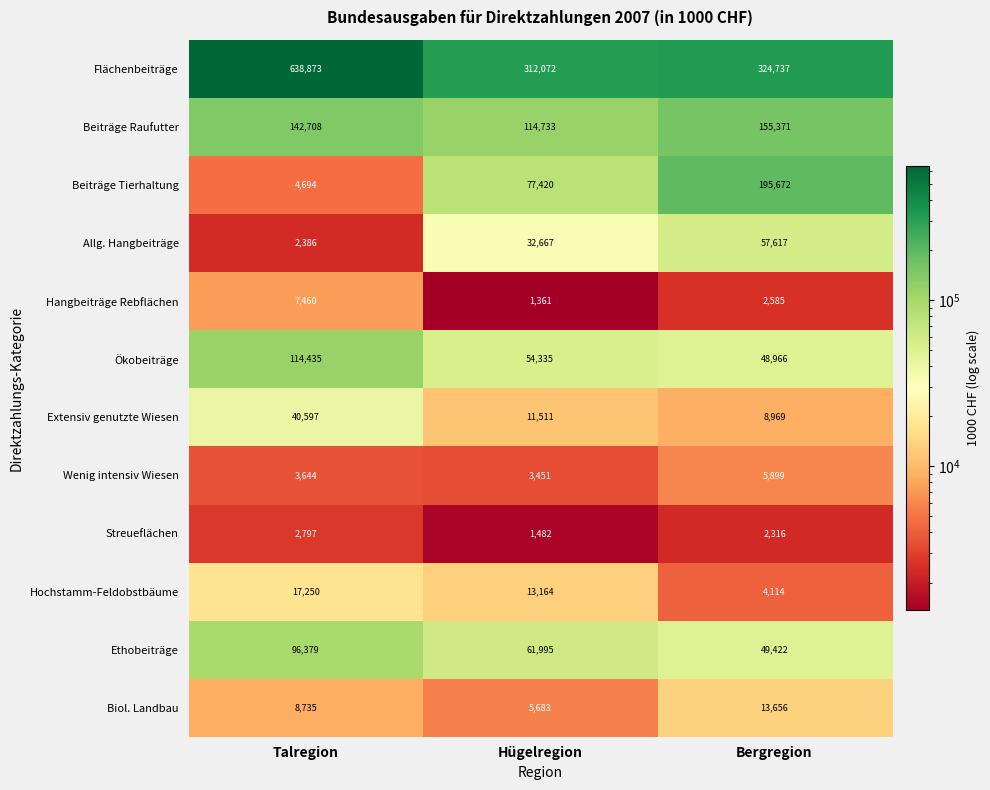

What is the approximate value of Beiträge Tierhaltung at Hügelregion?

77420